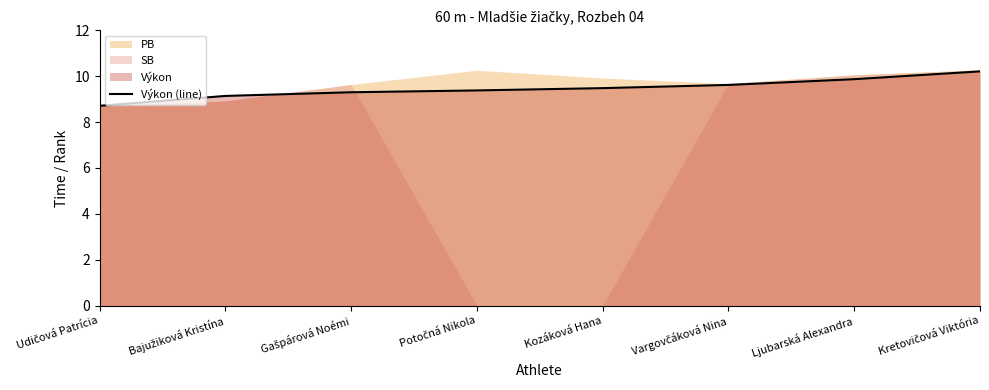

Between Gašpárová Noémi and Bajužiková Kristína, which is larger?

Gašpárová Noémi